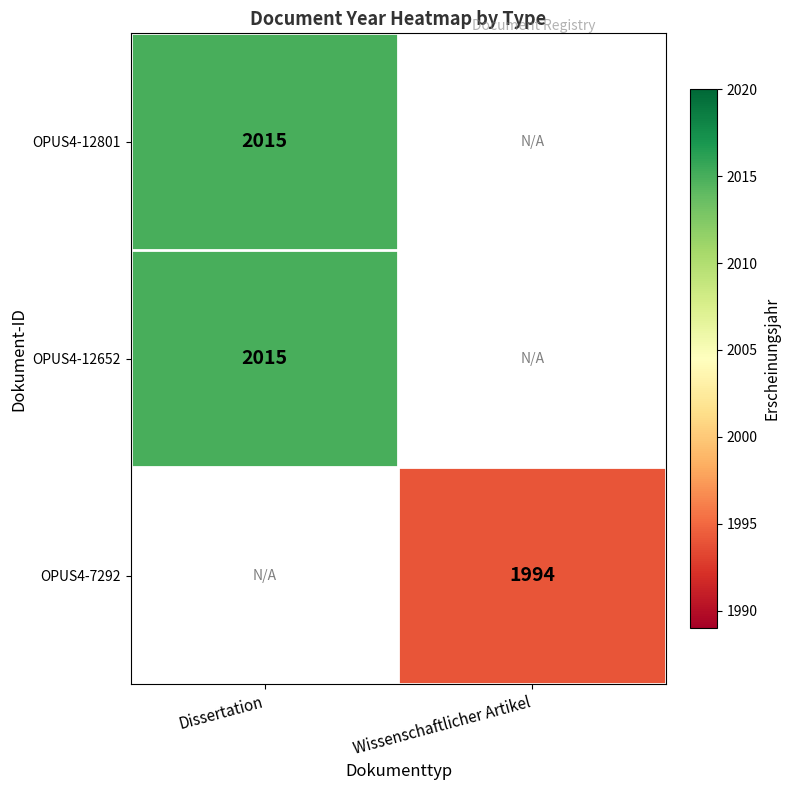

The value of OPUS4-12801 at Dissertation is 2015. True or false?

True